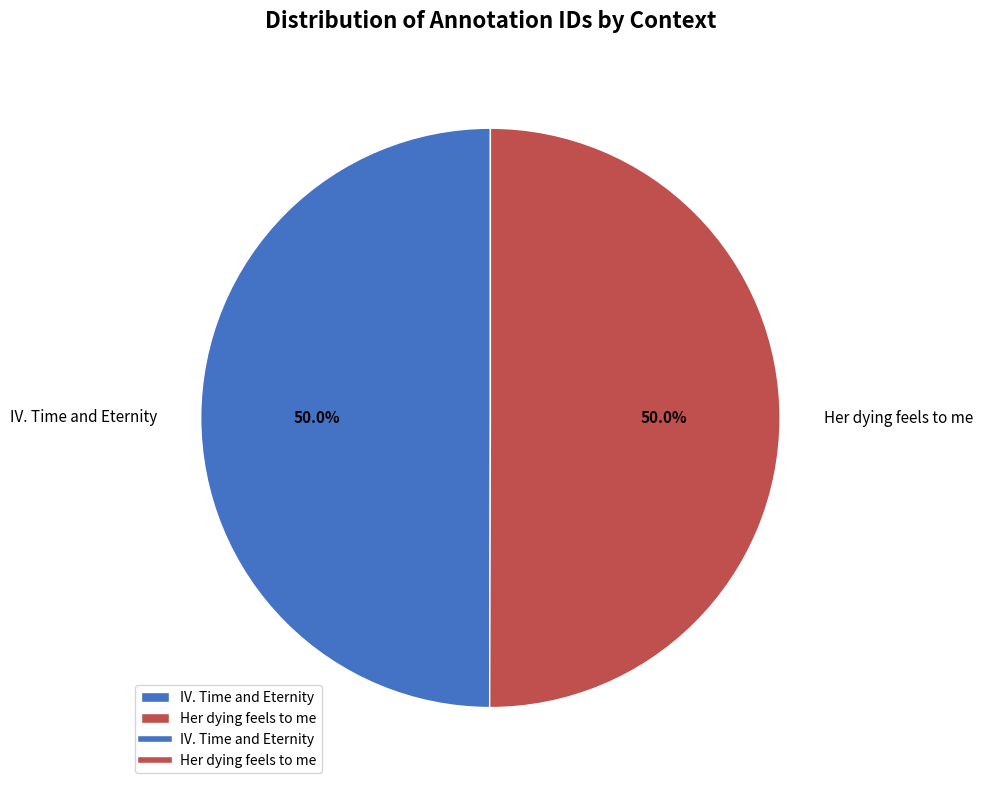

To the nearest percent, what is the average slice percentage?

50%